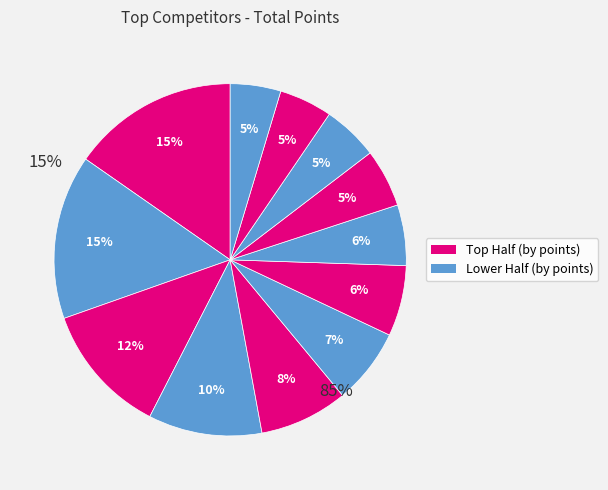

Does Evie Tindall account for over 50% of the chart?

No